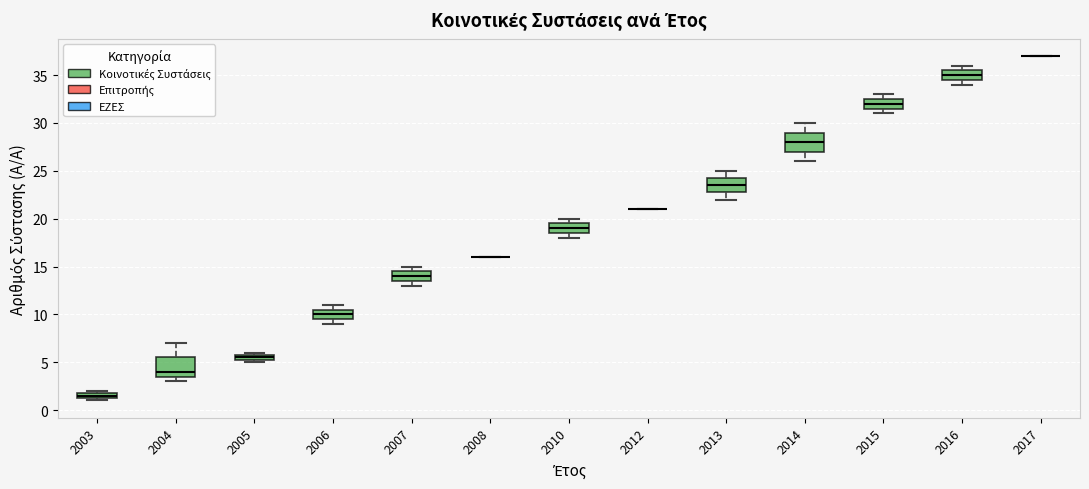

Where is the upper edge of the box at x = 2005 on the y-axis? The values are not printed on the chart, so give them approximately, as read against the axis.

6.0